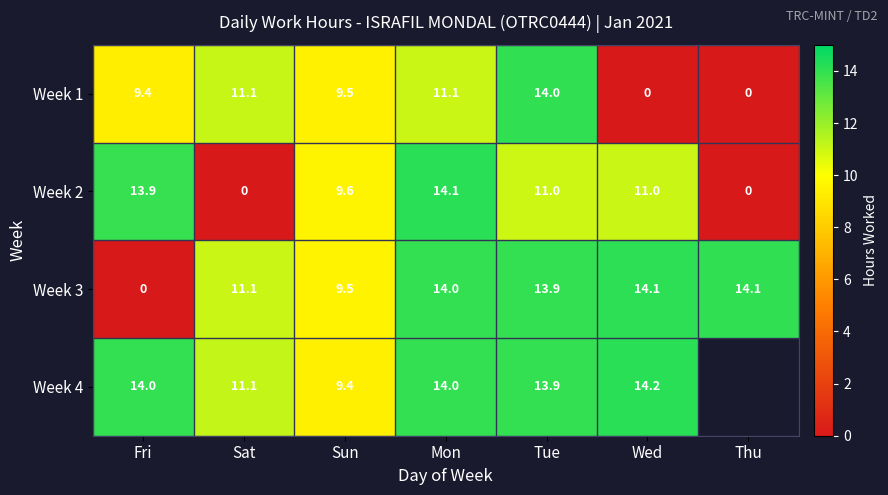

Where is Week 2 nearest to the value 7?

Sun